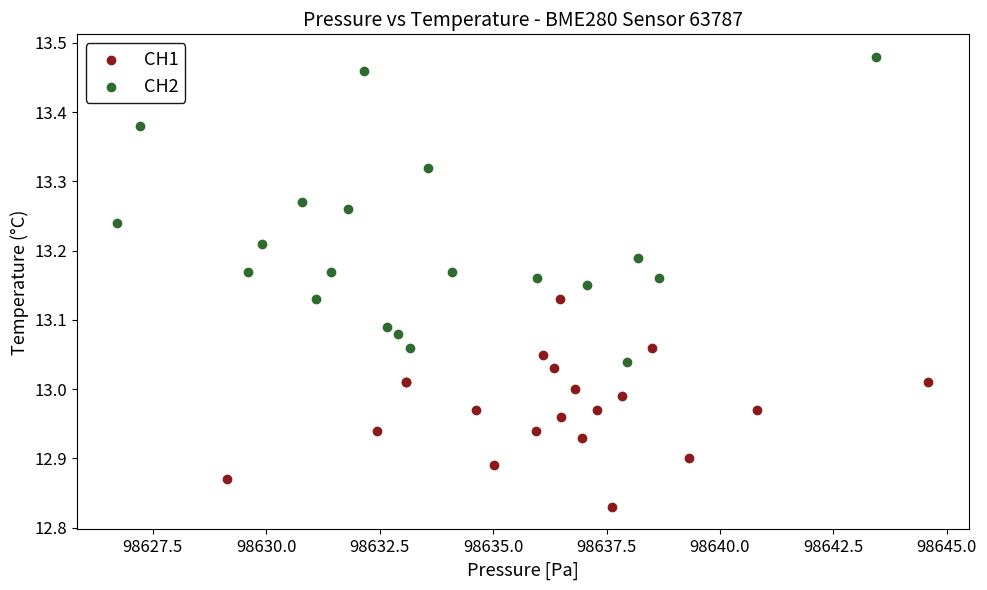

Which series reaches the minimum Y coordinate?

CH1